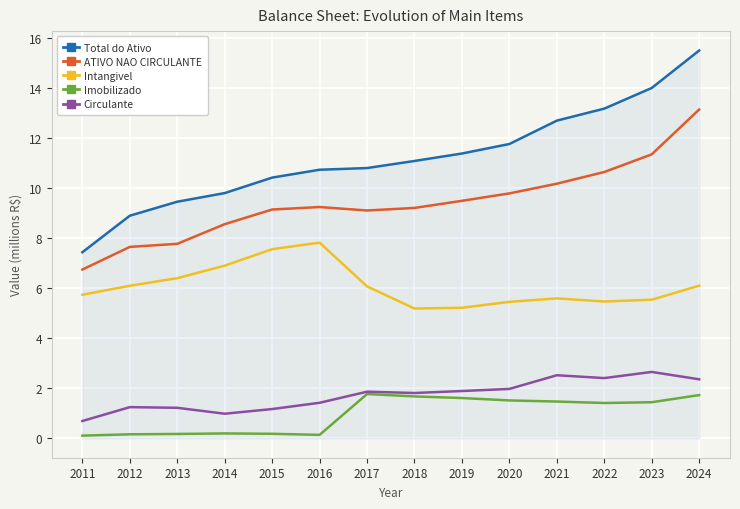

How many lines are shown in the chart?

5